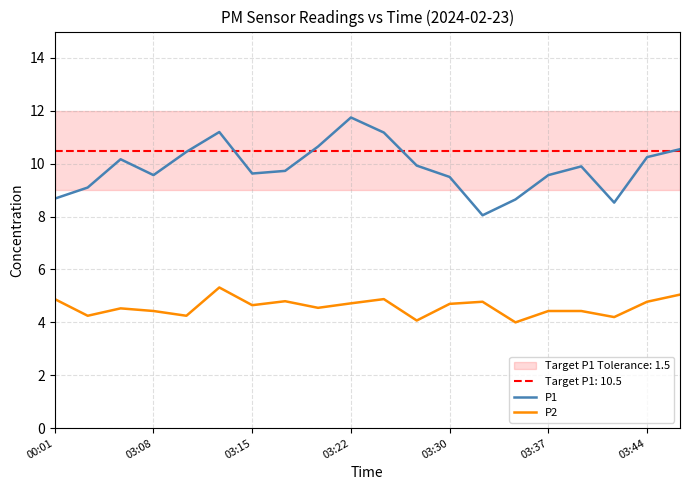

How many data points in P1 are less than 9?

4